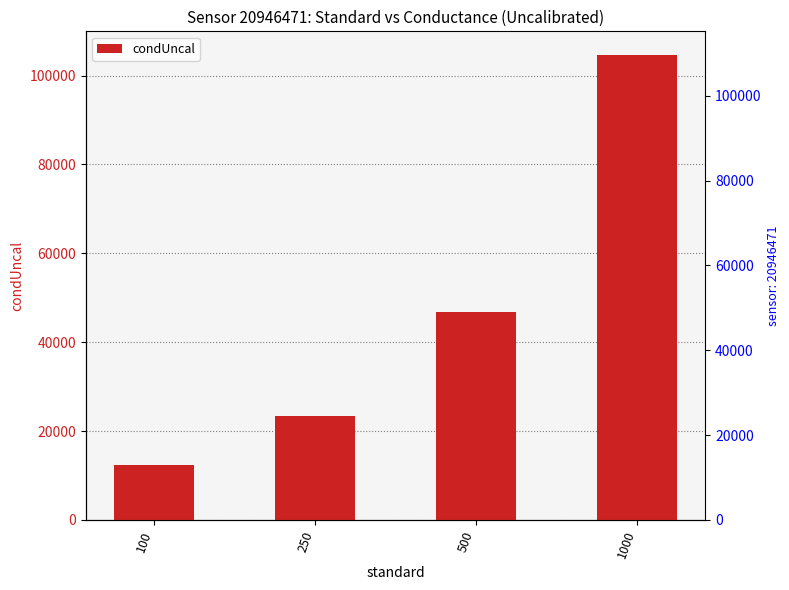

What is the change in value from 500 to 1000?

+57867.0